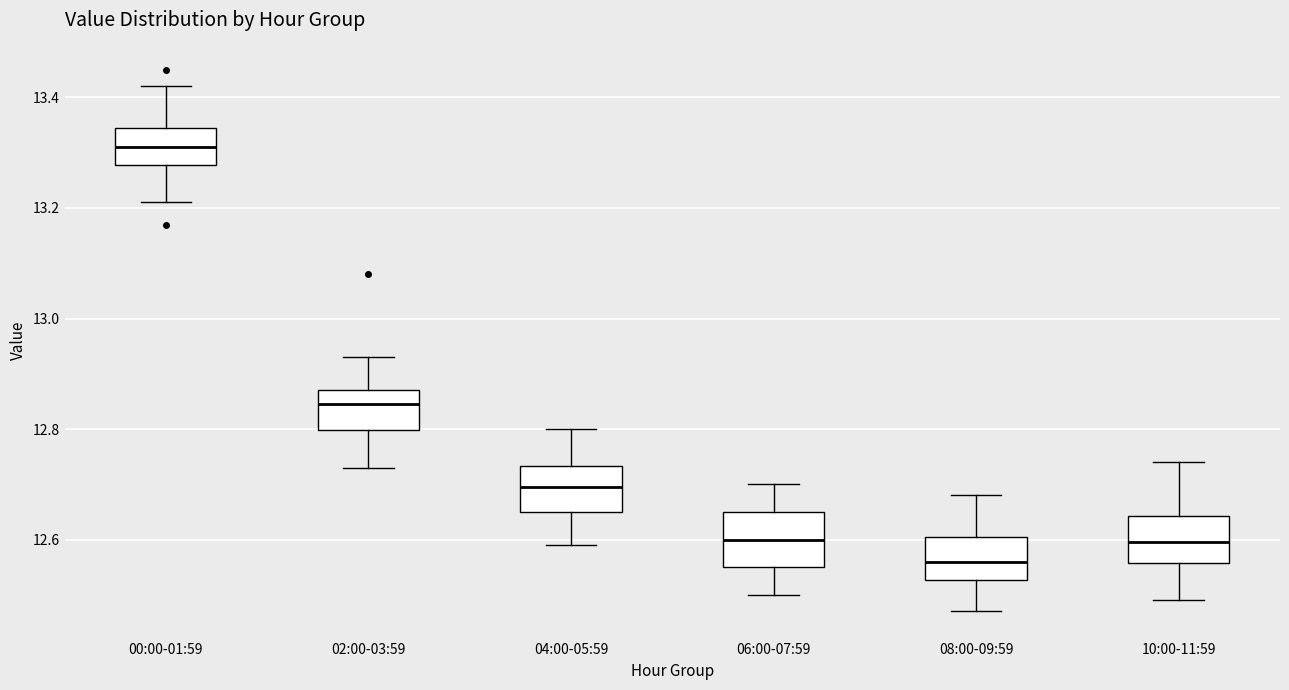

Reading left to right, transcribe this box plot: for each box, give where its median line is, the range the box spans, and where its two whiskers end, as read against the y-axis. The values are not printed on the chart, so give them approximately, as read against the axis.

00:00-01:59: median 13.32, box 13.28 to 13.34, whiskers 13.22 to 13.42
02:00-03:59: median 12.84, box 12.80 to 12.88, whiskers 12.74 to 12.94
04:00-05:59: median 12.70, box 12.66 to 12.74, whiskers 12.60 to 12.80
06:00-07:59: median 12.60, box 12.56 to 12.66, whiskers 12.50 to 12.70
08:00-09:59: median 12.56, box 12.52 to 12.60, whiskers 12.48 to 12.68
10:00-11:59: median 12.60, box 12.56 to 12.64, whiskers 12.50 to 12.74